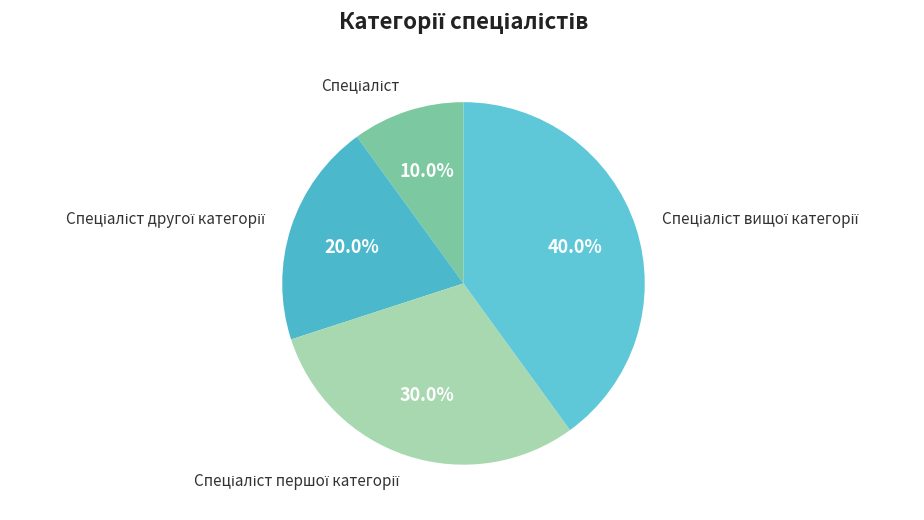

Count the number of slices in the pie.

4